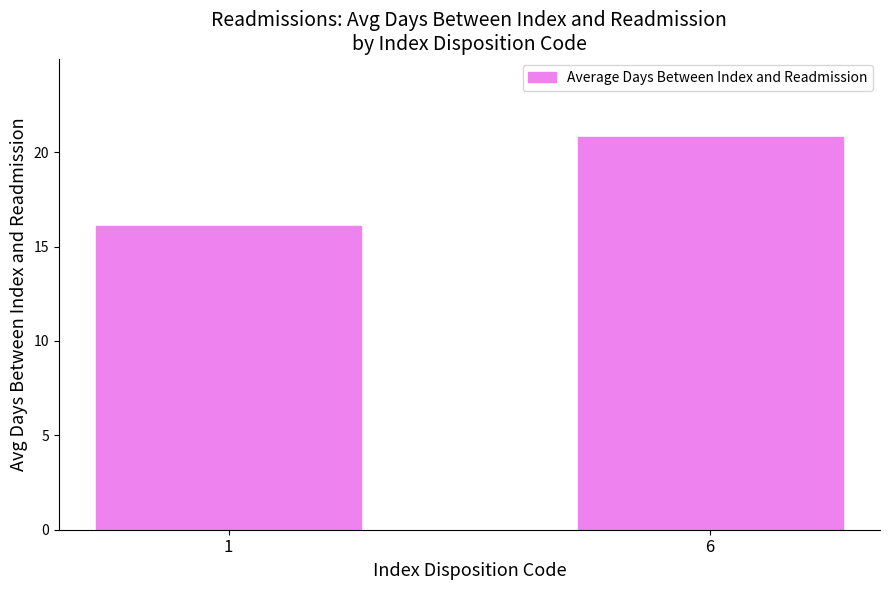

Reading right to left, what are all the values shown in this chart?

6=20.8	1=16.1